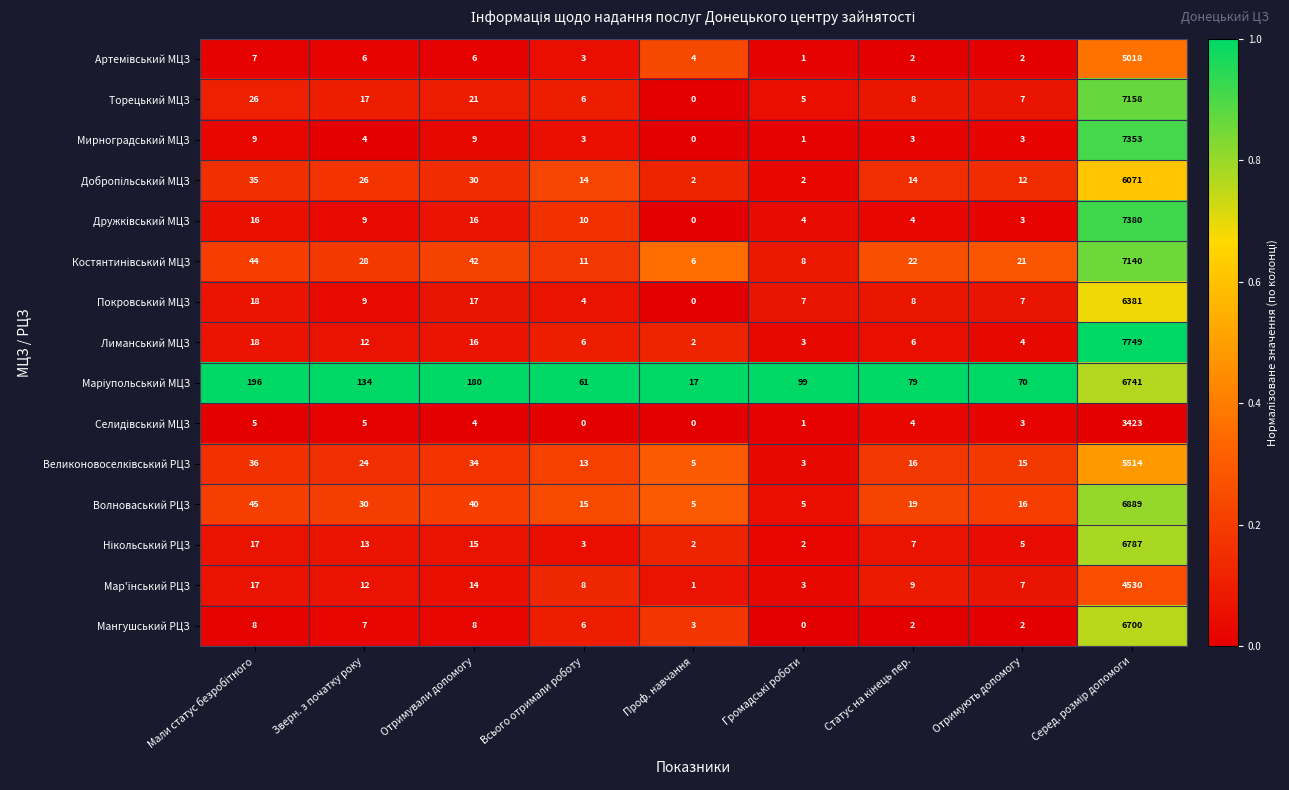

Which series has the largest total across all categories?

Лиманський МЦЗ